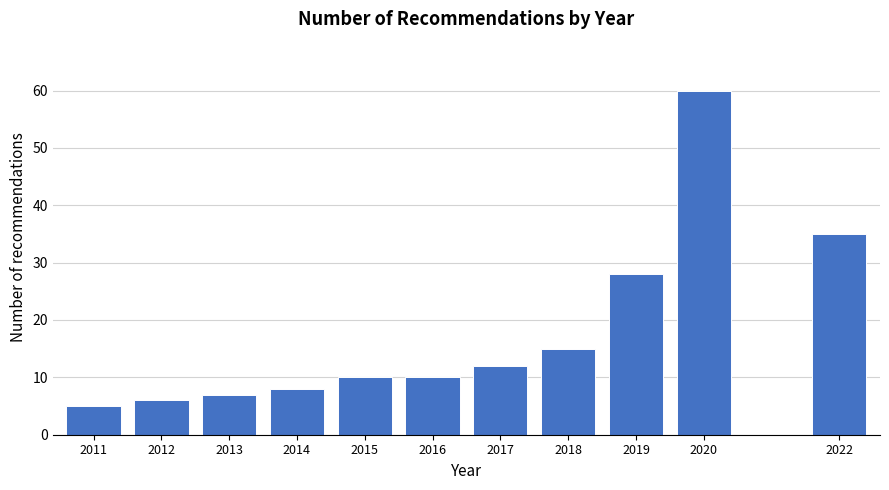

Reading left to right, extract all data points from this chart.

2011=5	2012=6	2013=7	2014=8	2015=10	2016=10	2017=12	2018=15	2019=28	2020=60	2022=35